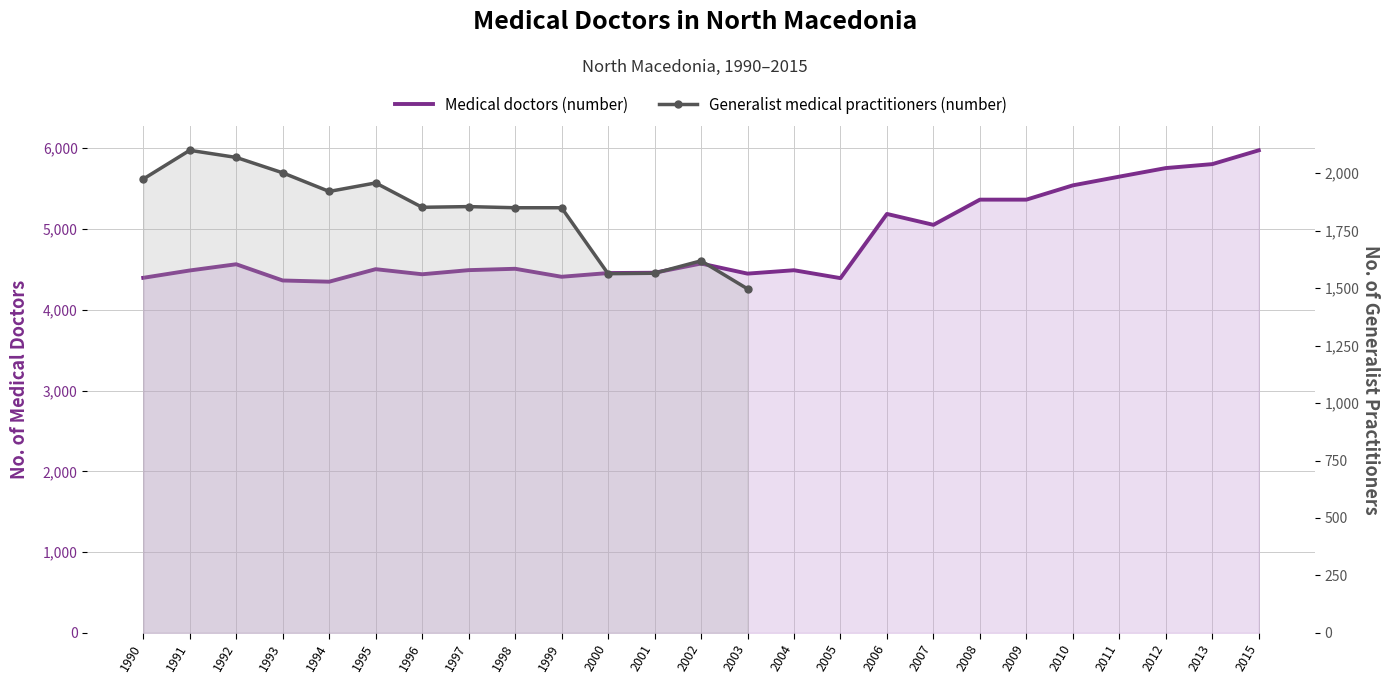

List the labels in order of value, largest first.

2015, 2013, 2012, 2011, 2010, 2008, 2009, 2006, 2007, 2002, 1992, 1998, 1995, 1997, 2004, 1991, 2001, 2000, 2003, 1996, 1999, 1990, 2005, 1993, 1994